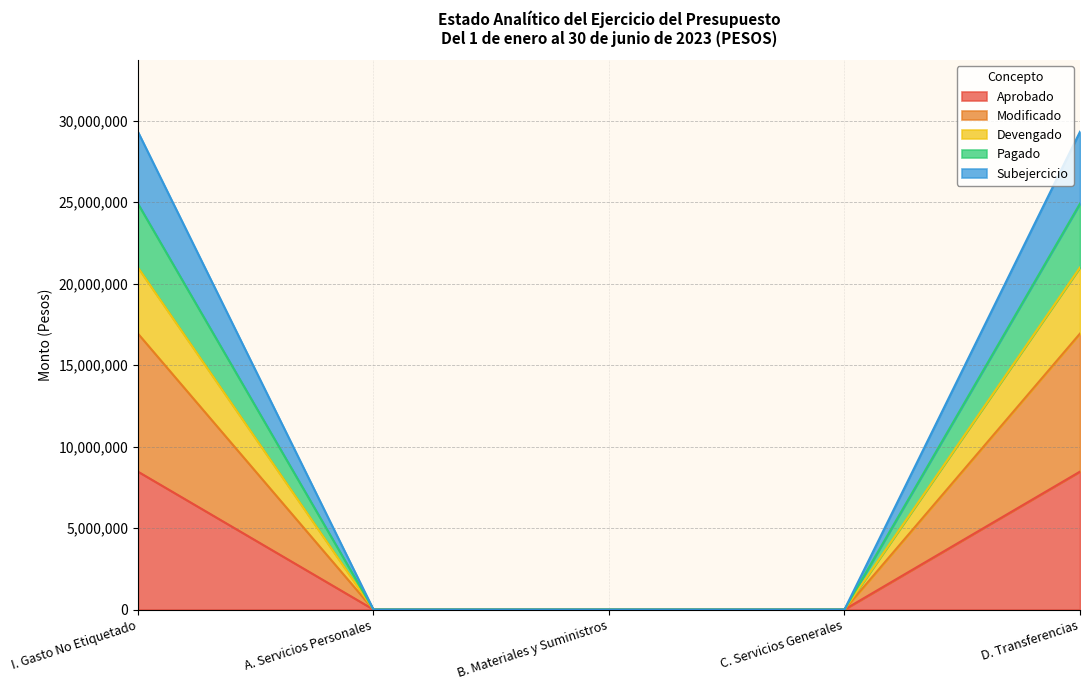

The value of Aprobado at B. Materiales y Suministros is -4039577. True or false?

False